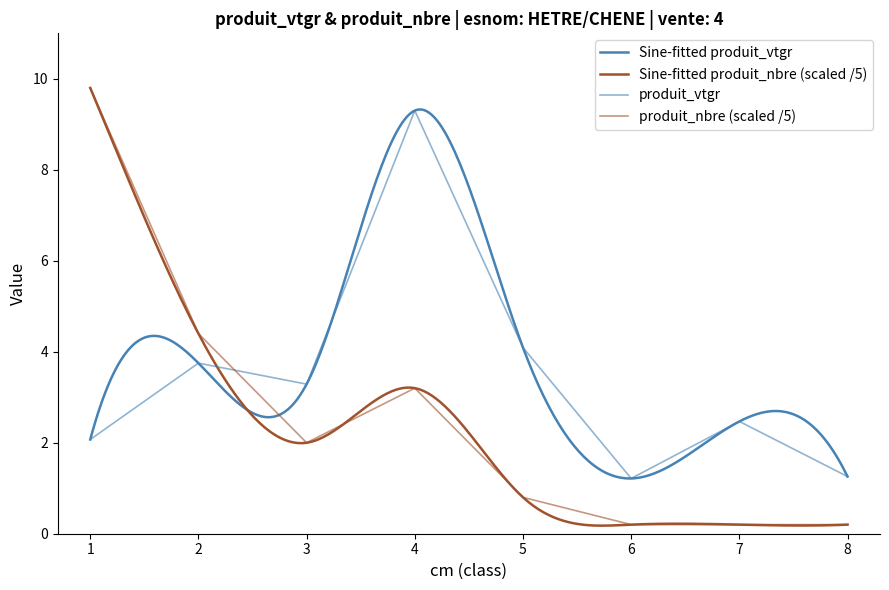

The produit_vtgr series shows 2.5 at 2. True or false?

False